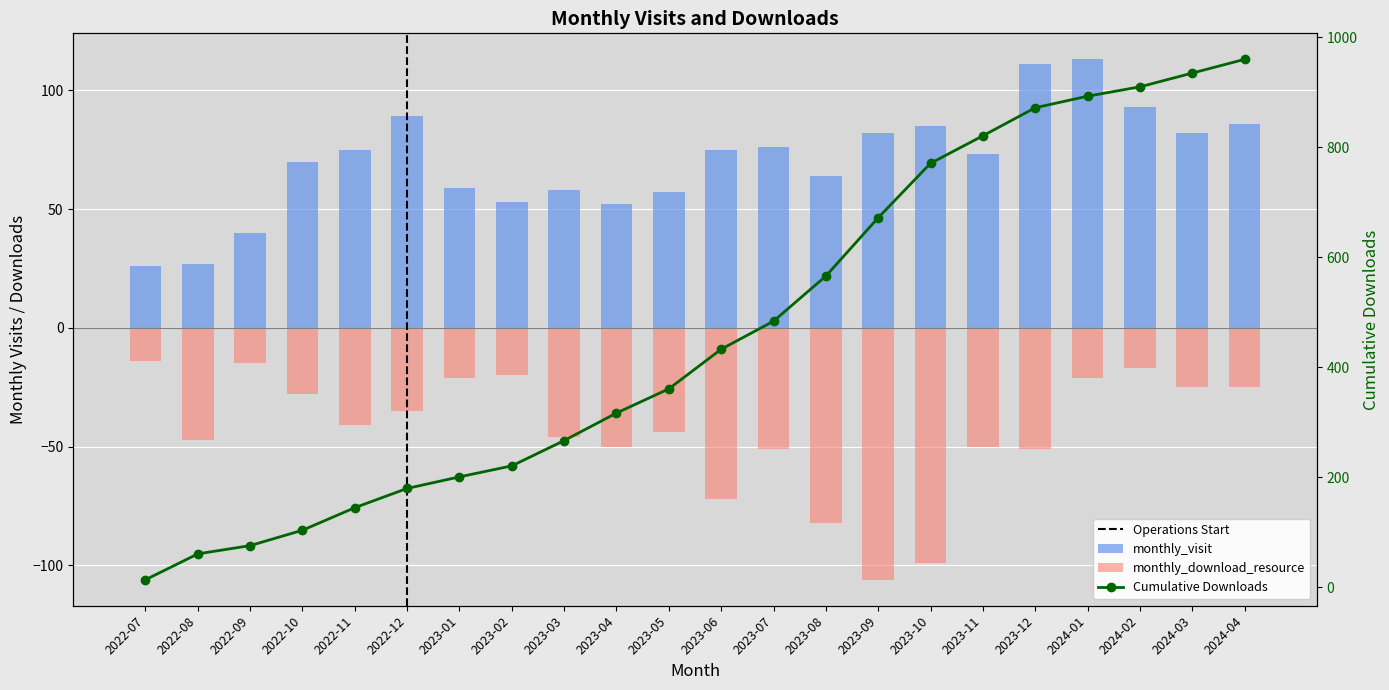

How many distinct data groups are displayed?

3